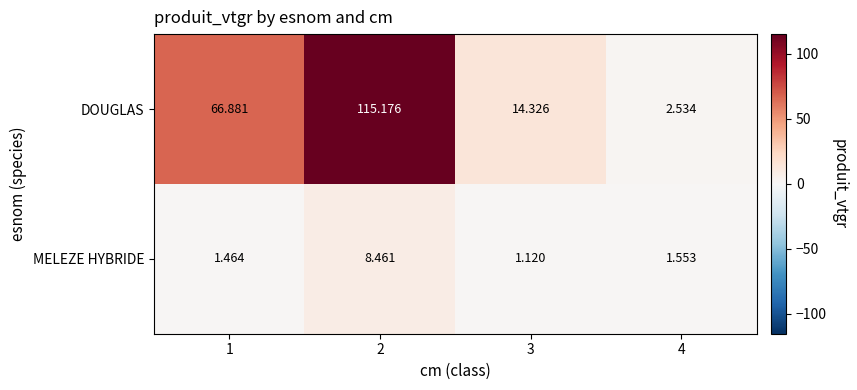

Which series has the largest total across all categories?

DOUGLAS